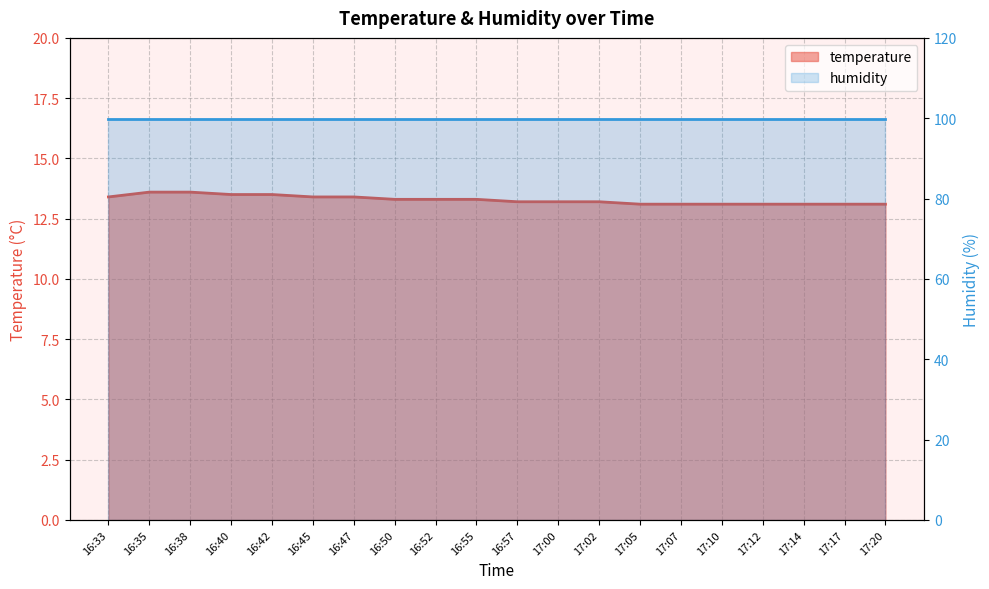

Reading right to left, list all the values displayed in this chart.

13.1	13.1	13.1	13.1	13.1	13.1	13.1	13.2	13.2	13.2	13.3	13.3	13.3	13.4	13.4	13.5	13.5	13.6	13.6	13.4